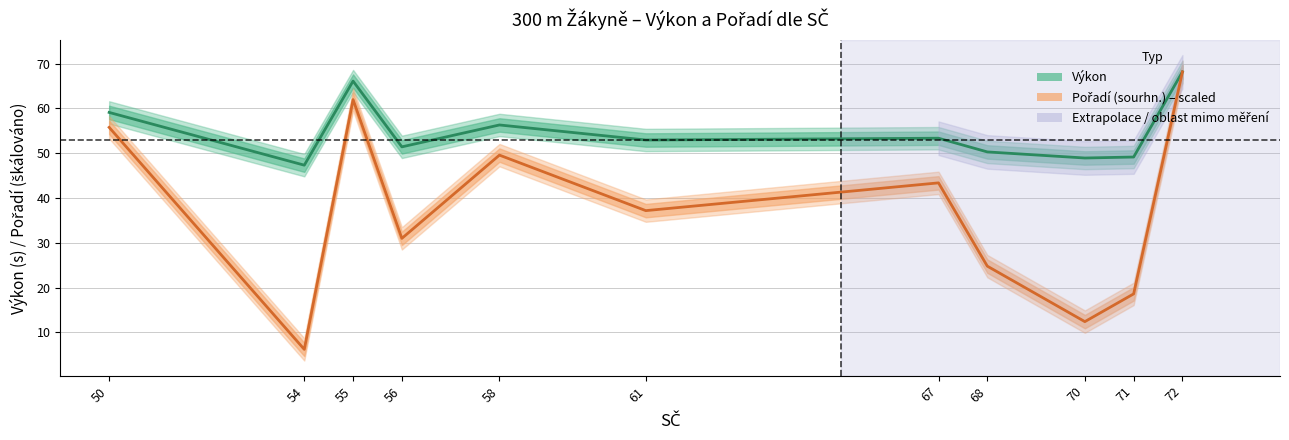

True or false: Pořadí (sourhn.) – scaled and Výkon cross at least once.

False